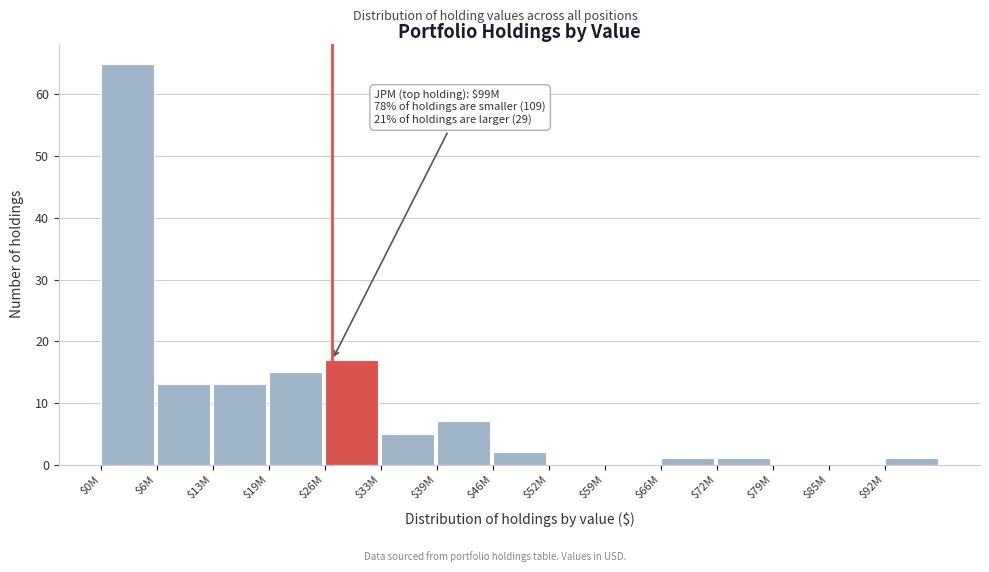

Which label corresponds to the largest value in the chart?

$0M